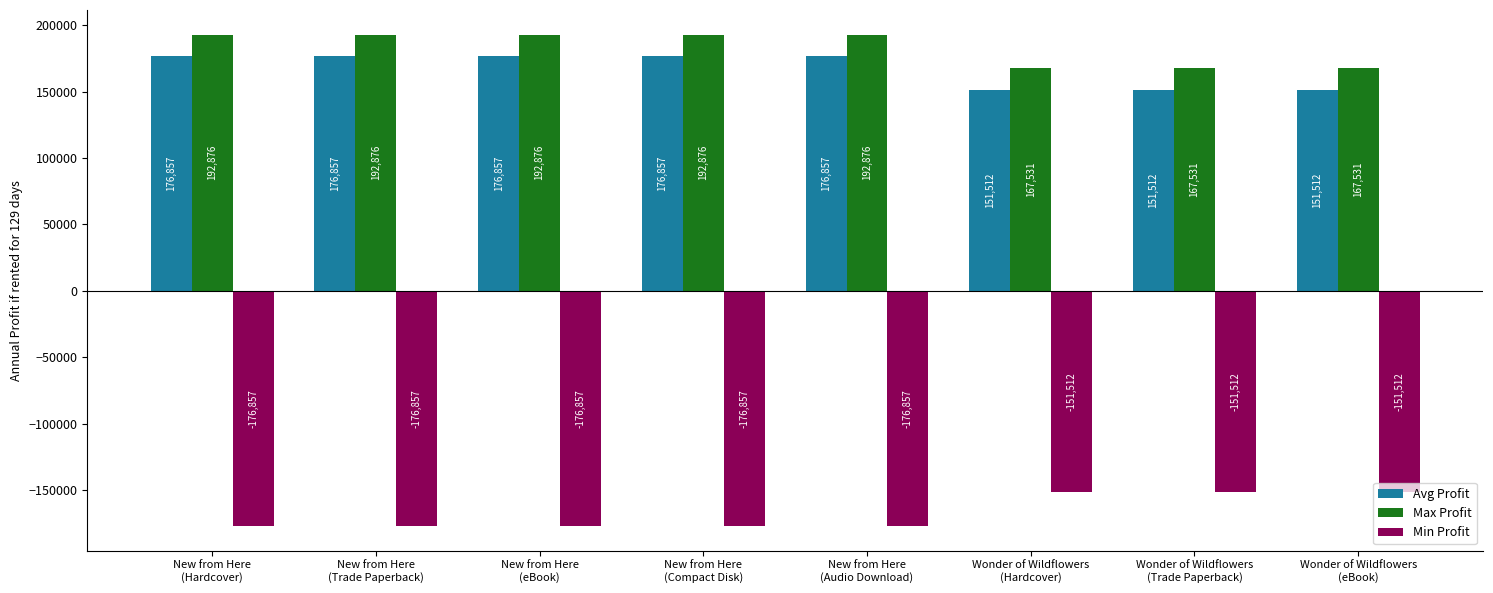

What is the highest value of the Max Profit series?

192876.4